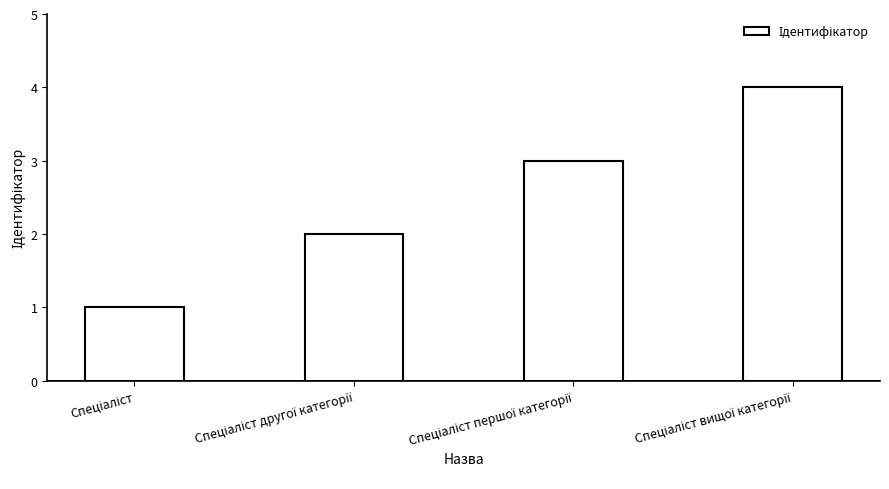

What is the sum of all values?

10